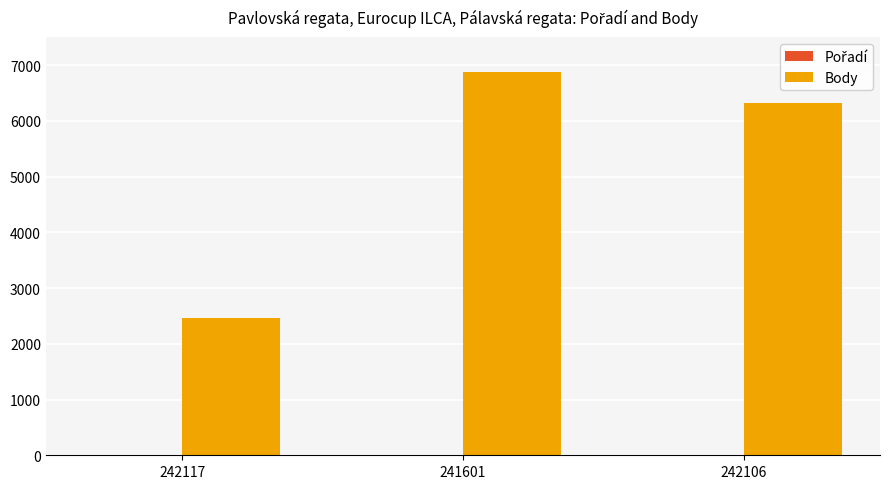

At which category is the sum across all series the highest?

241601